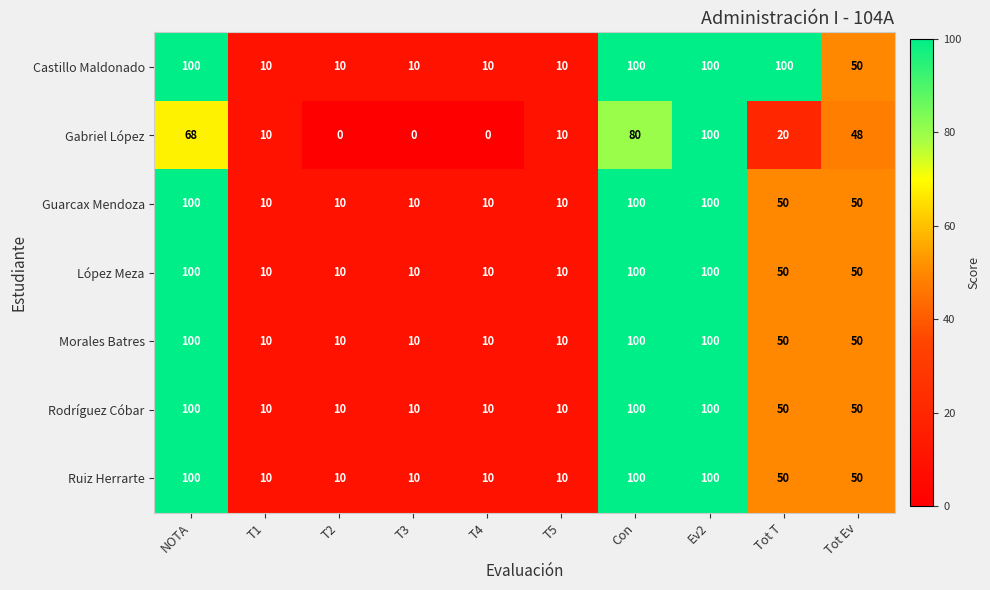

How many categories are shown in the chart?

10